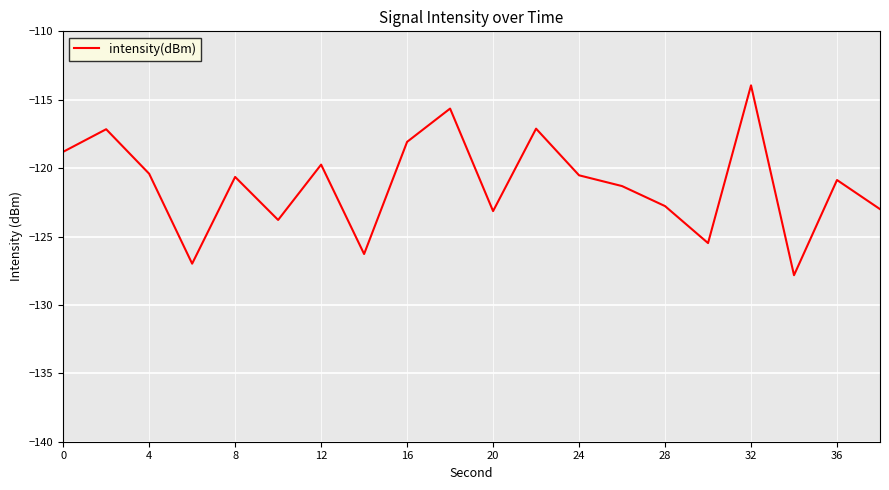

What is the difference between the maximum and minimum values?

13.9